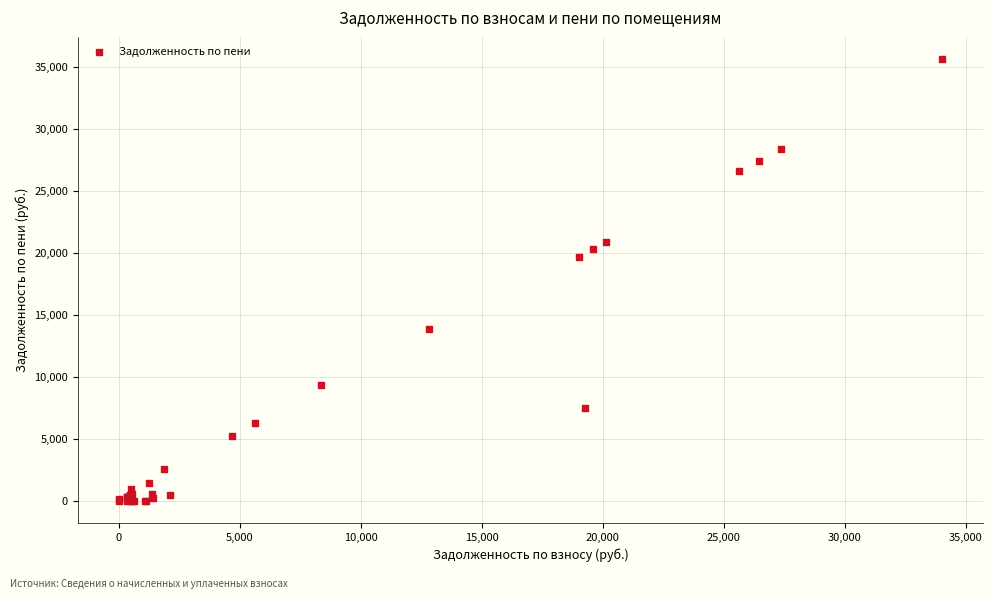

What Y value in the scatter plot is closest to 17818?

19704.7